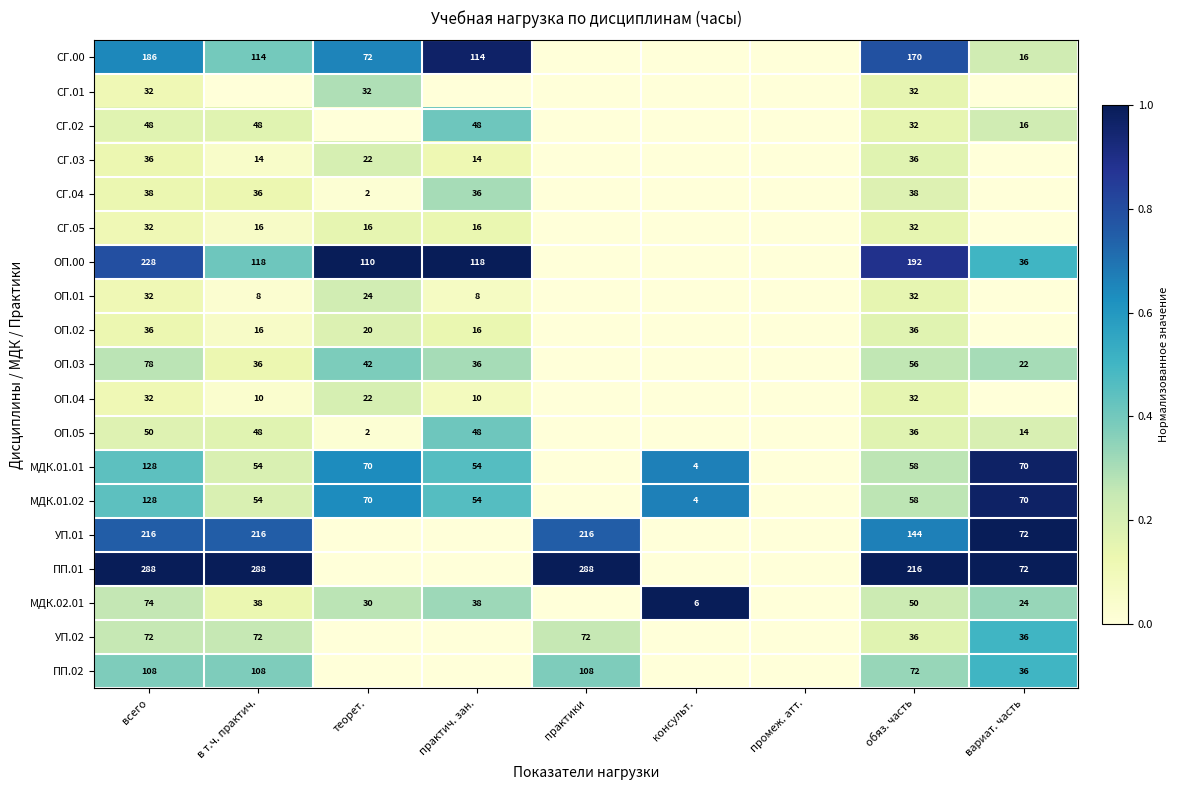

What is the sum of the МДК.01.01 values at всего and практич. зан.?

182